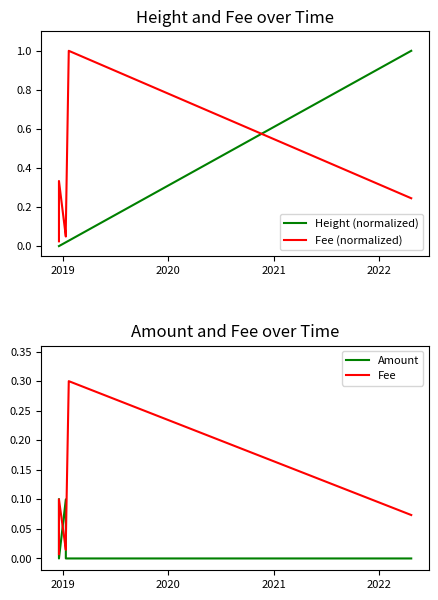

Which series ends up on top after the final intersection of Height (normalized) and Fee (normalized)?

Height (normalized)